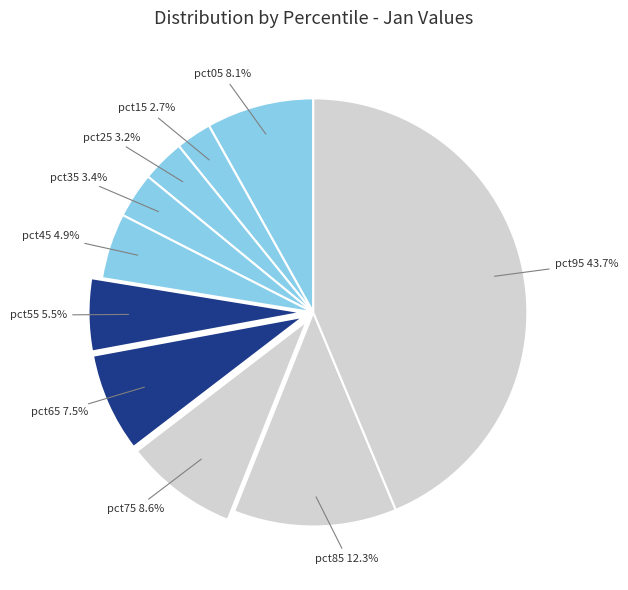

What is the smallest slice in the pie chart?

pct15